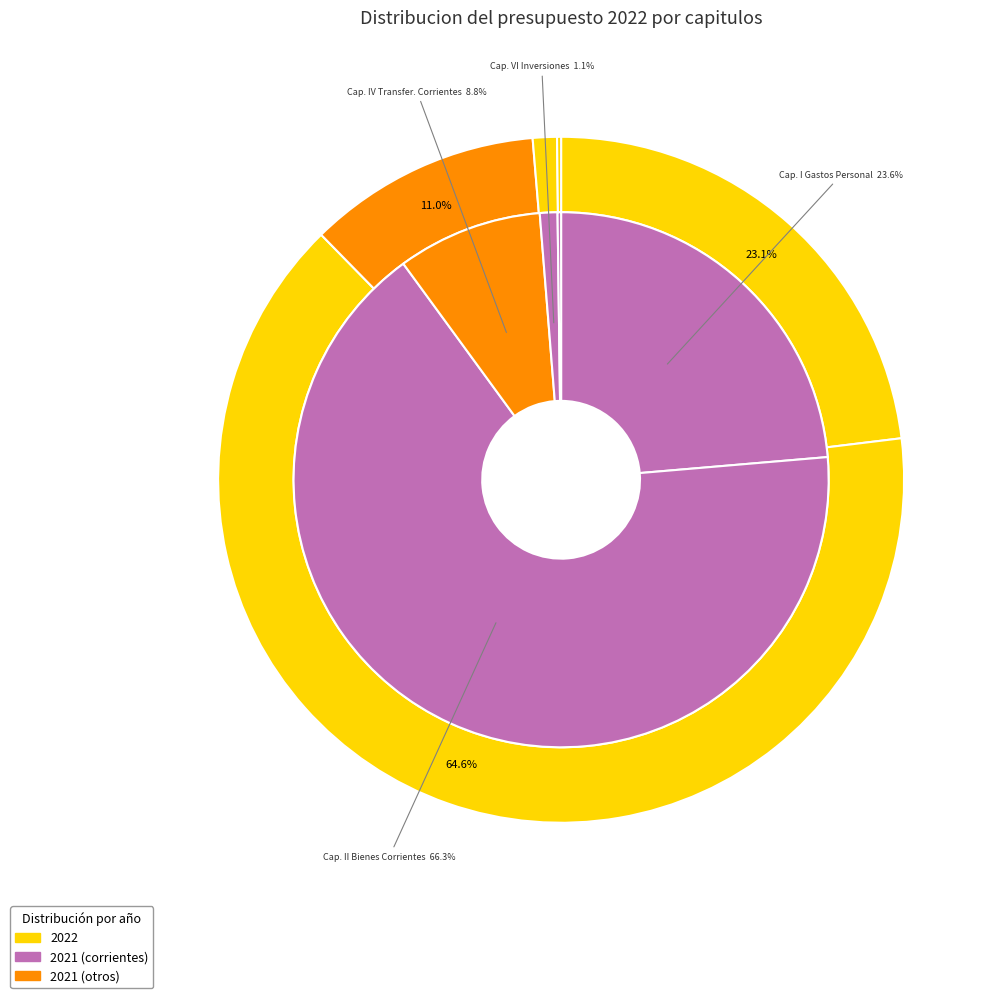

True or false: 3 accounts for 12% of the total.

False